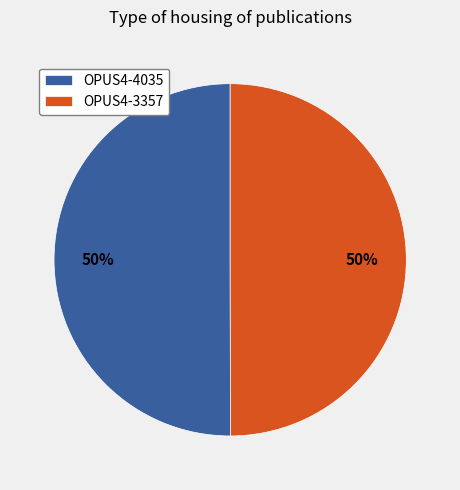

To the nearest percent, what portion does OPUS4-4035 represent?

50%